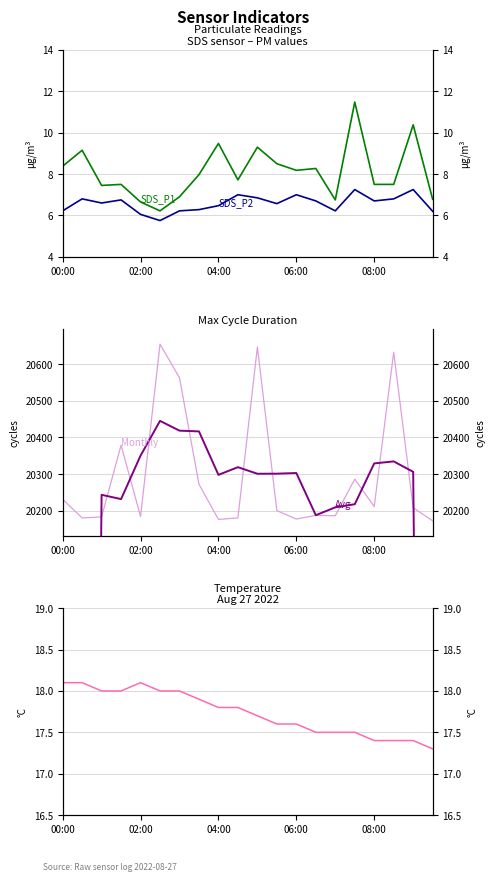

How many categories are shown in the chart?

20